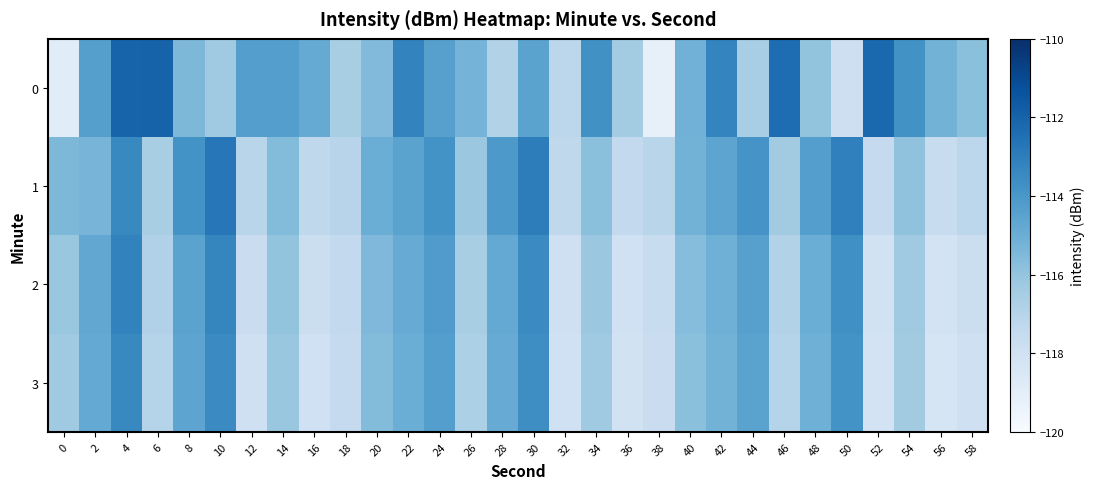

Reading left to right, extract all data points from this chart.

0: 0=-118.9	2=-114.4	4=-112.0	6=-112.0	8=-115.5	10=-116.3	12=-114.3	14=-114.3	16=-114.8	18=-116.6	20=-115.6	22=-113.2	24=-114.4	26=-115.3	28=-116.8	30=-114.5	32=-117.2	34=-113.7	36=-116.4	38=-119.2	40=-115.2	42=-113.3	44=-116.6	46=-112.4	48=-116.0	50=-117.9	52=-112.2	54=-113.8	56=-115.2	58=-115.8
1: 0=-115.4	2=-115.3	4=-113.4	6=-116.6	8=-113.8	10=-112.7	12=-117.1	14=-115.6	16=-117.3	18=-117.0	20=-115.0	22=-114.5	24=-113.8	26=-116.2	28=-114.1	30=-113.0	32=-117.3	34=-115.8	36=-117.4	38=-117.1	40=-115.2	42=-114.6	44=-113.9	46=-116.4	48=-114.3	50=-113.1	52=-117.5	54=-115.9	56=-117.6	58=-117.2
2: 0=-116.1	2=-114.7	4=-113.2	6=-116.8	8=-114.5	10=-113.3	12=-117.7	14=-116.0	16=-117.8	18=-117.4	20=-115.5	22=-114.9	24=-114.2	26=-116.6	28=-114.8	30=-113.5	32=-117.9	34=-116.2	36=-118.0	38=-117.6	40=-115.7	42=-115.1	44=-114.4	46=-116.9	48=-115.0	50=-113.7	52=-118.1	54=-116.3	56=-118.2	58=-117.8
3: 0=-116.3	2=-114.8	4=-113.4	6=-117.0	8=-114.6	10=-113.5	12=-117.9	14=-116.1	16=-118.0	18=-117.5	20=-115.6	22=-115.0	24=-114.3	26=-116.7	28=-114.9	30=-113.6	32=-118.0	34=-116.3	36=-118.1	38=-117.7	40=-115.8	42=-115.2	44=-114.5	46=-117.0	48=-115.1	50=-113.8	52=-118.2	54=-116.4	56=-118.3	58=-117.9